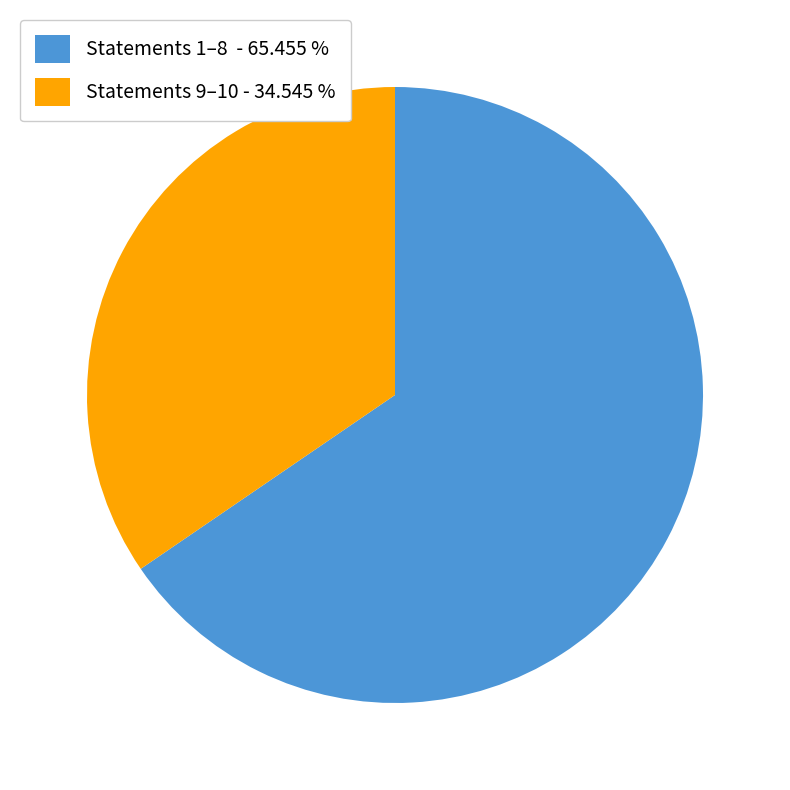

Do Statements 1–8 - 65.455 % and Statements 9–10 - 34.545 % together represent more than half of the pie?

Yes